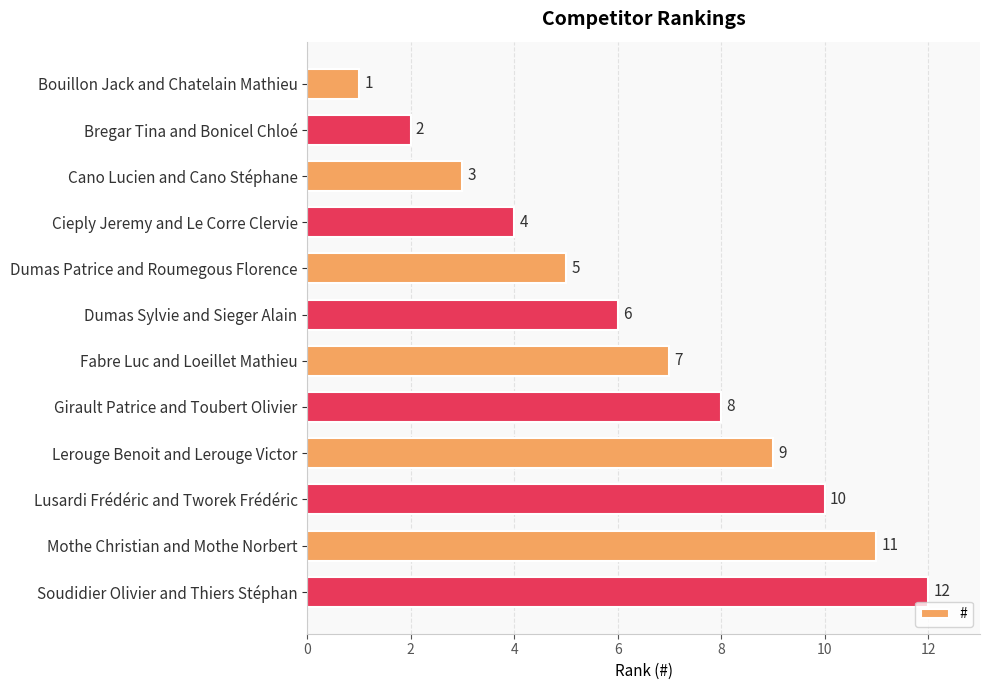

What is the change in value from Cieply Jeremy and Le Corre Clervie to Mothe Christian and Mothe Norbert?

+7